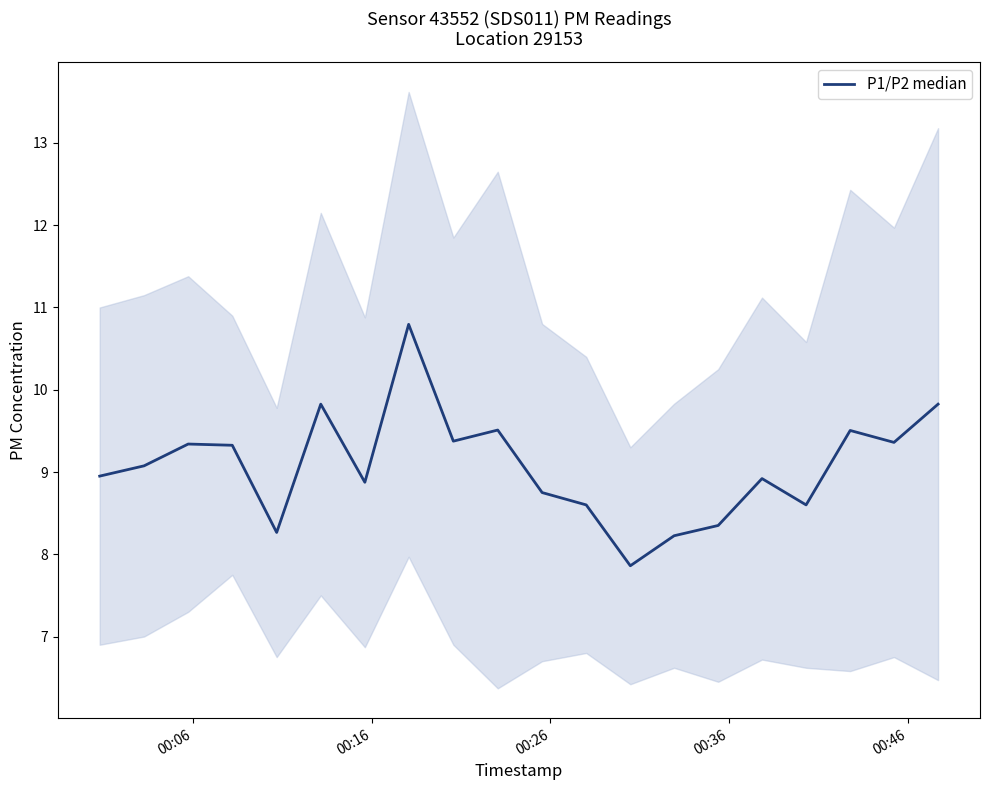

Does the chart display data point markers on the line(s)?

No